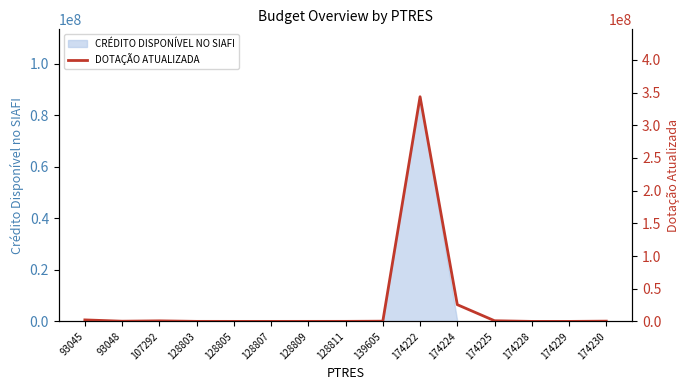

Which has a higher value, 174229 or 128807?

128807